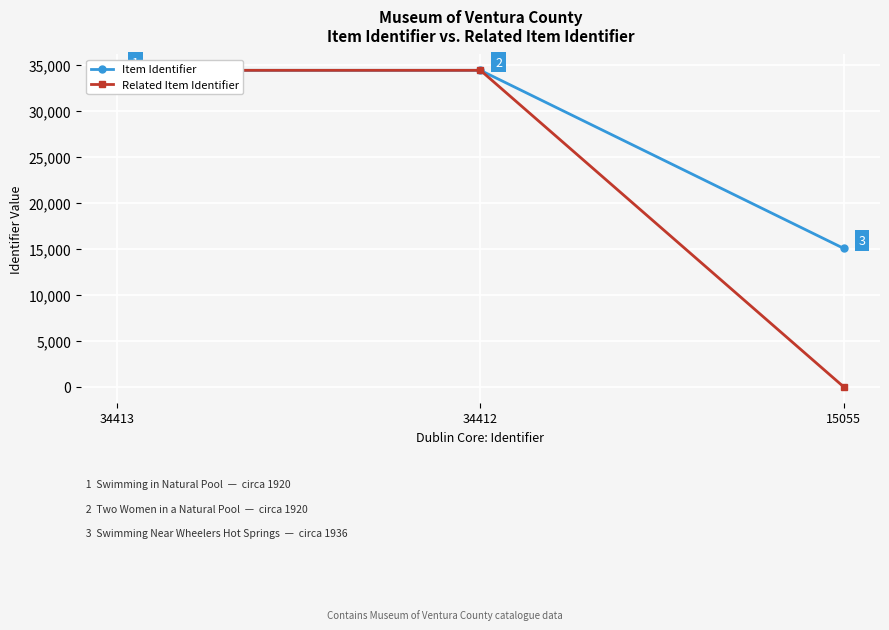

Between 15055 and 34412, which is larger?

34412